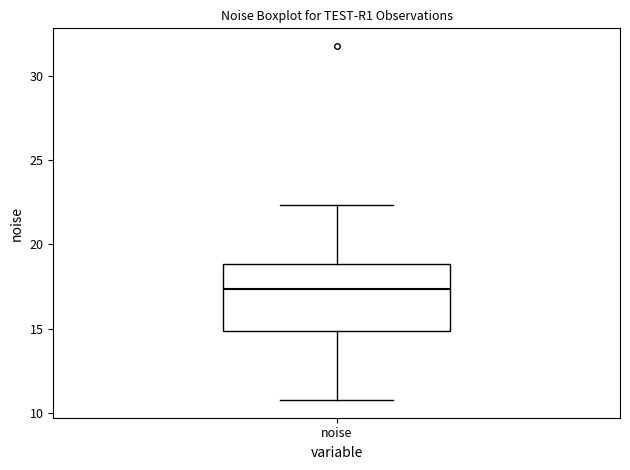

Transcribe this box plot: give where the median line is, the range the box spans, and where the two whiskers end, as read against the y-axis. The values are not printed on the chart, so give them approximately, as read against the axis.

median 17.5, box 15.0 to 19.0, whiskers 11.0 to 22.5